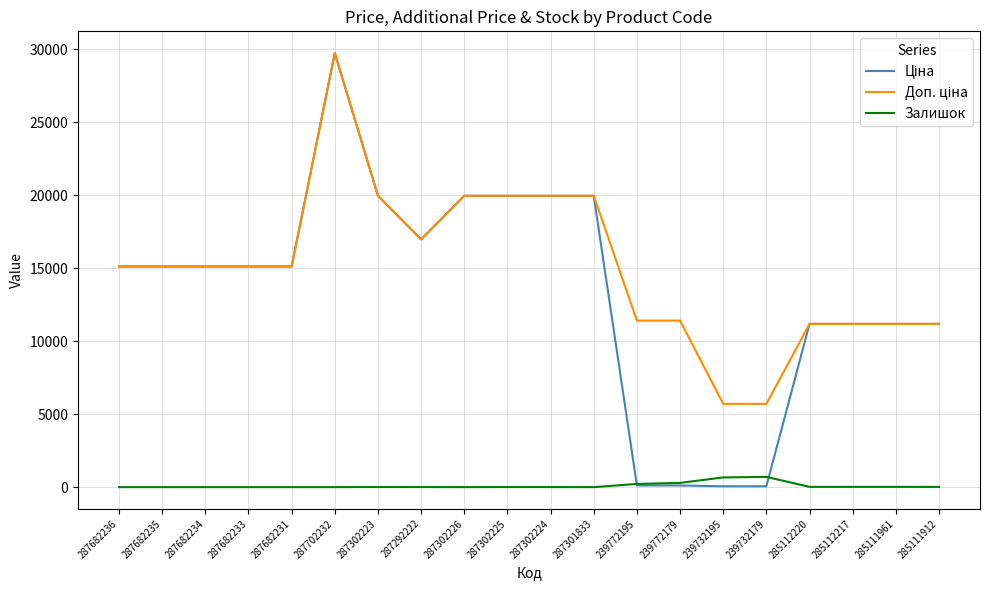

What is the spread (max minus min) of values at 287682236?

15120.0